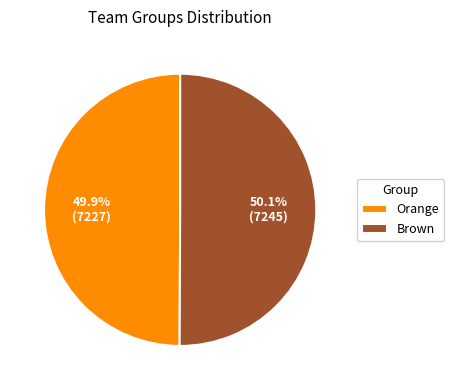

The Orange slice represents 58% of the pie. True or false?

False